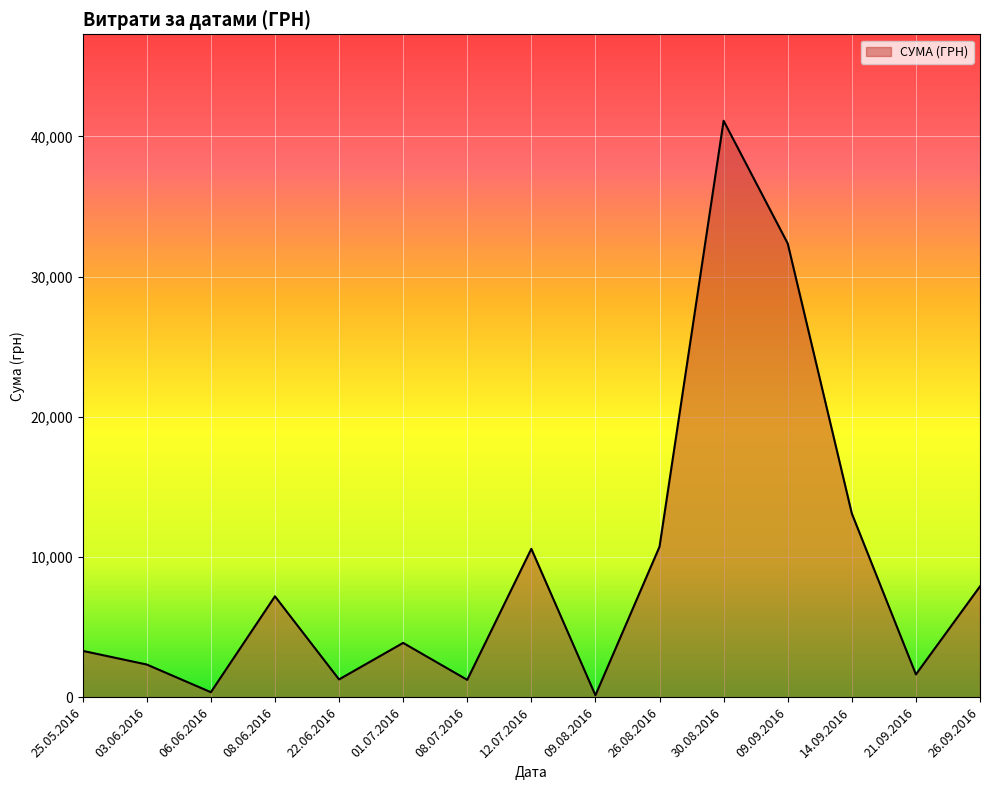

The chart shows a value of 135.0 at 09.08.2016. True or false?

True